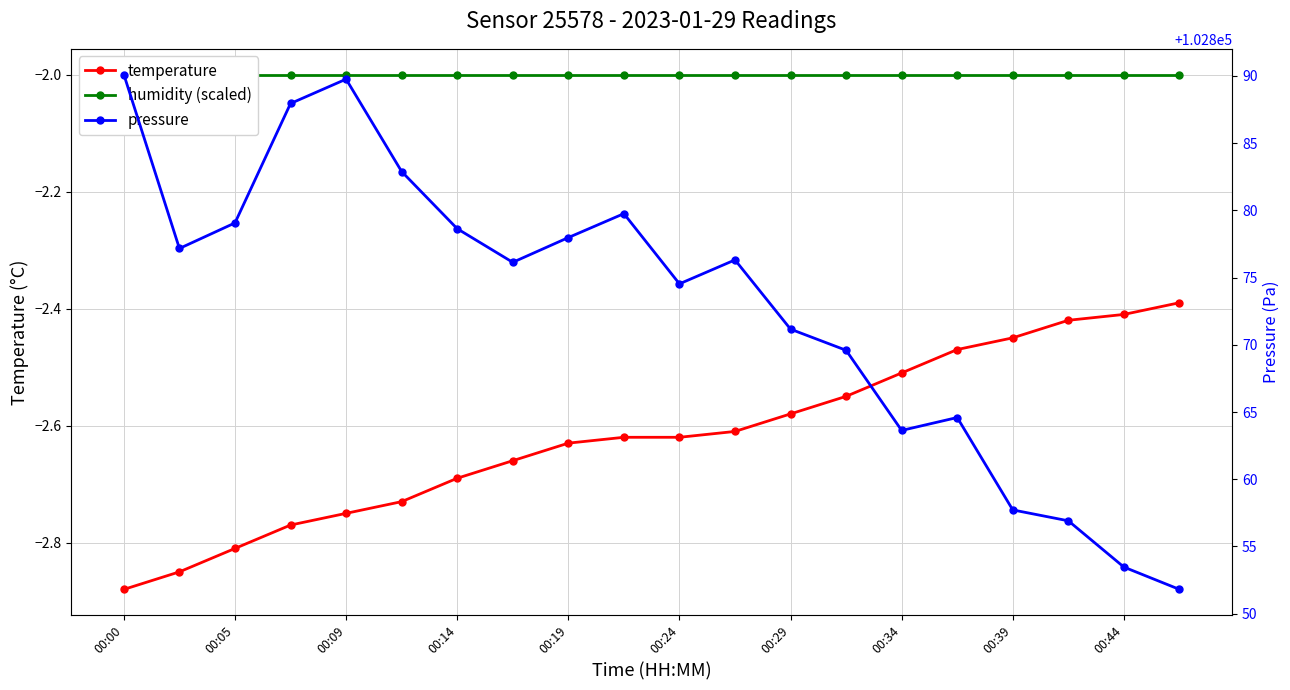

What is the minimum value shown in the chart?

-2.9